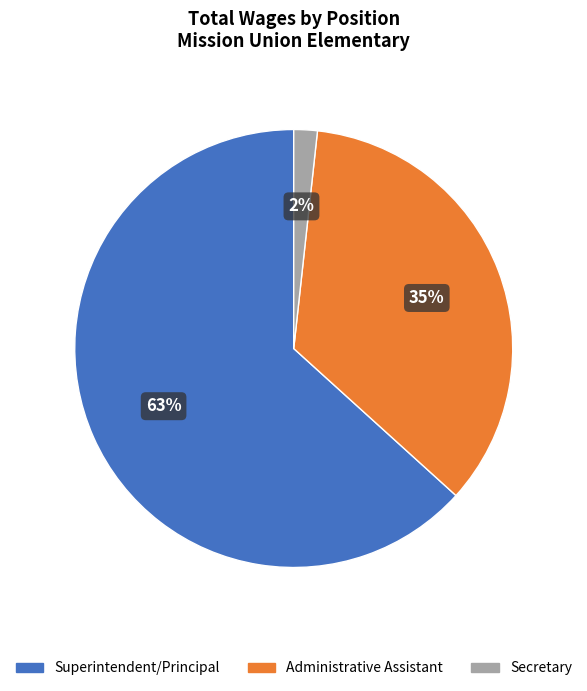

Rank the categories by value from highest to lowest.

Superintendent/Principal, Administrative Assistant, Secretary